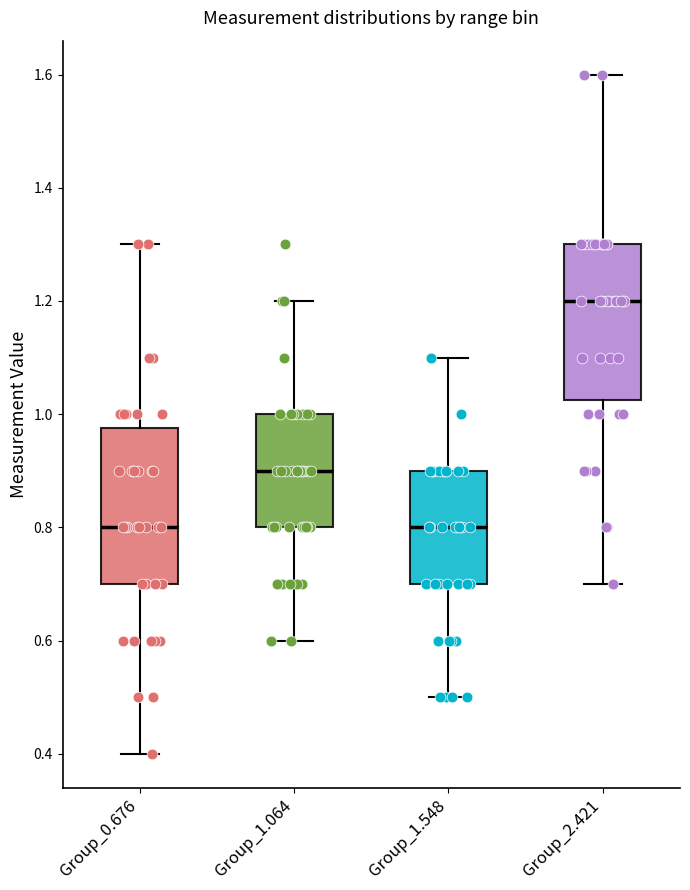

Reading left to right, read every box against the y-axis: the position of its median line, the range the box covers, and the ends of its whiskers. The values are not printed on the chart, so give them approximately, as read against the axis.

Group_0.676: median 0.80, box 0.70 to 0.98, whiskers 0.40 to 1.30
Group_1.064: median 0.90, box 0.80 to 1.00, whiskers 0.60 to 1.20
Group_1.548: median 0.80, box 0.70 to 0.90, whiskers 0.50 to 1.10
Group_2.421: median 1.20, box 1.02 to 1.30, whiskers 0.70 to 1.60